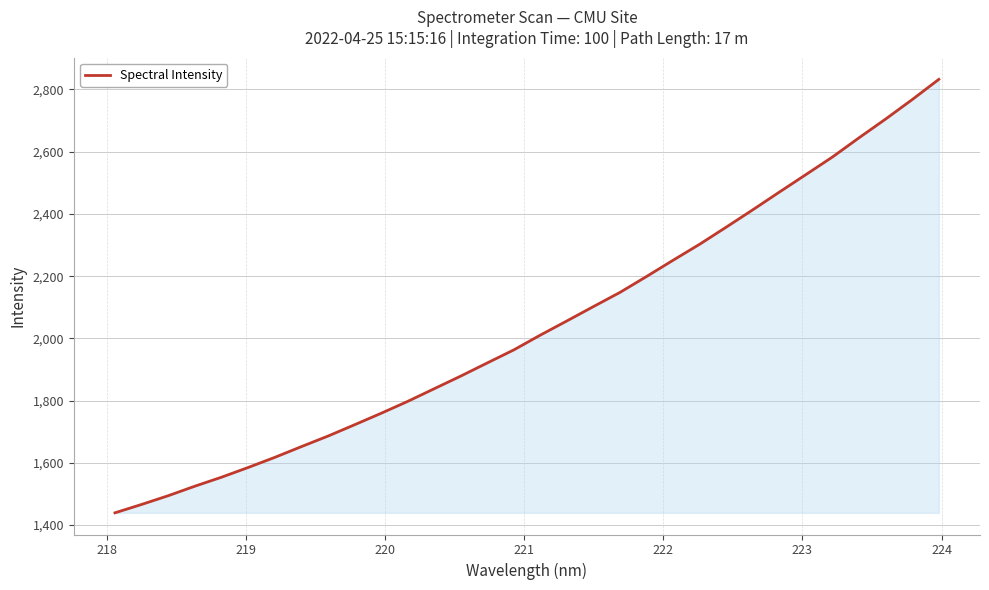

What is the difference between the maximum and minimum values?

1393.1